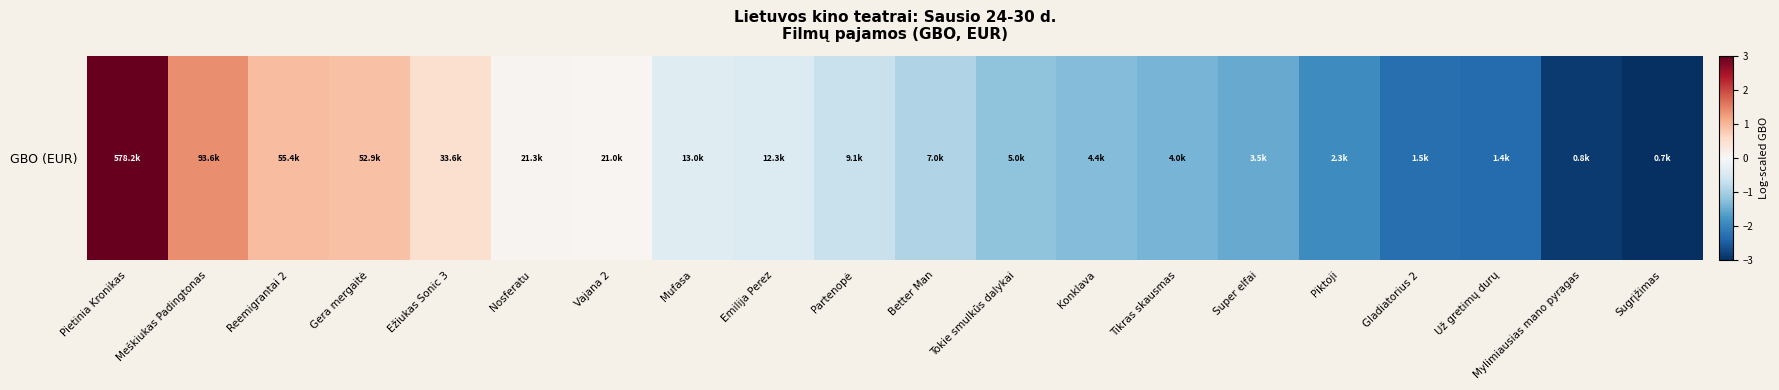

What is the difference between the maximum and minimum values?

6.0